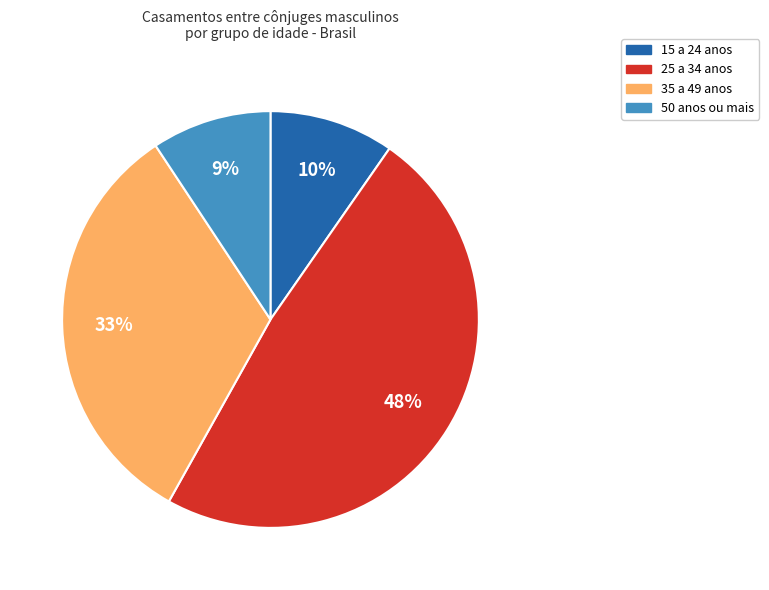

Does any single category account for the majority?

No